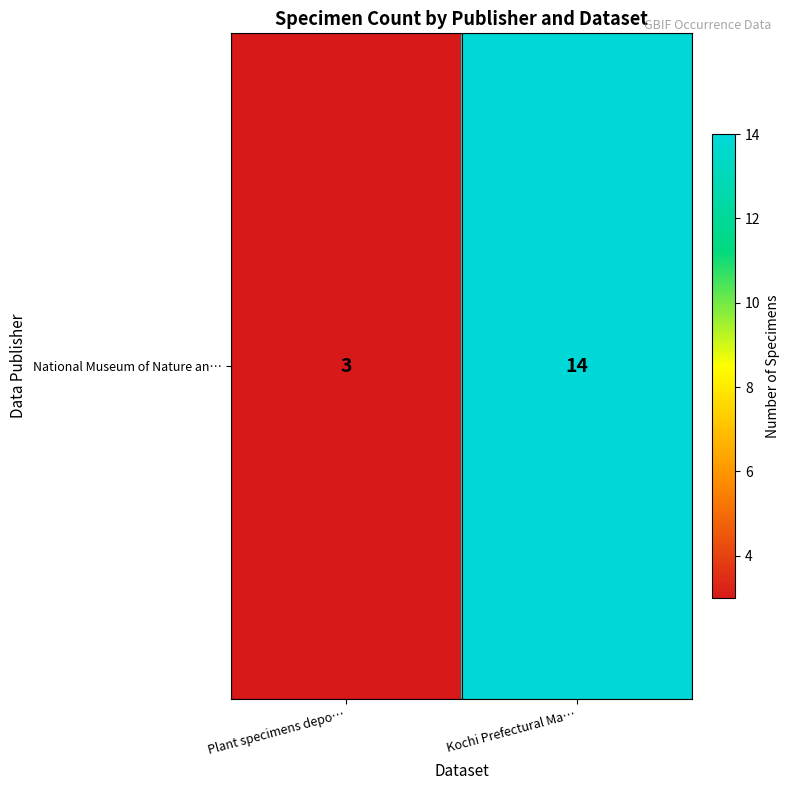

What is the average value?

8